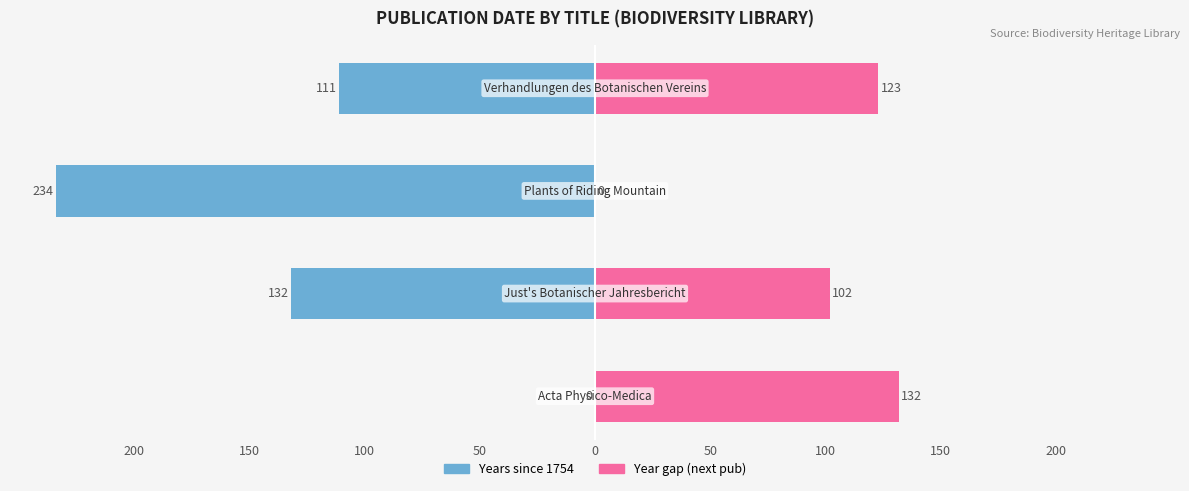

At 100, list the series in order from smallest to largest.

Years since 1754, Year gap (next pub)